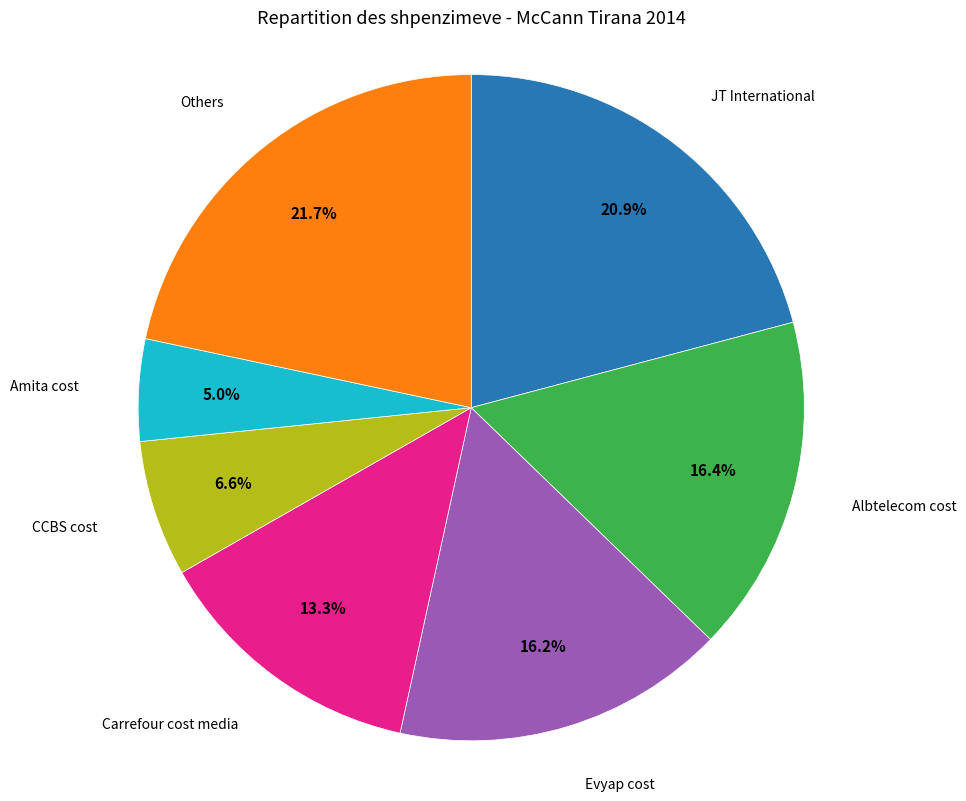

How many slices are in this pie chart?

7